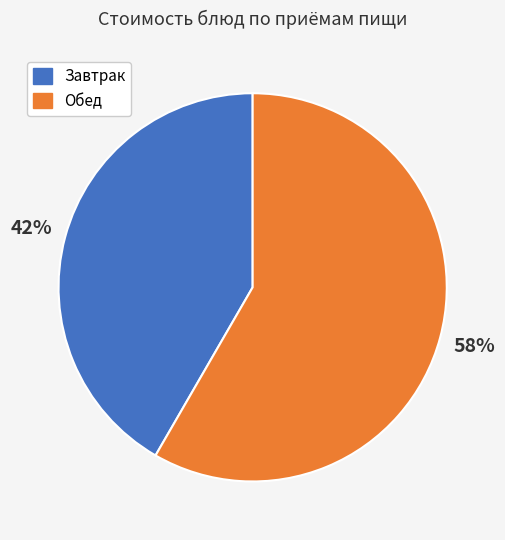

What is the largest slice in the pie chart?

Обед